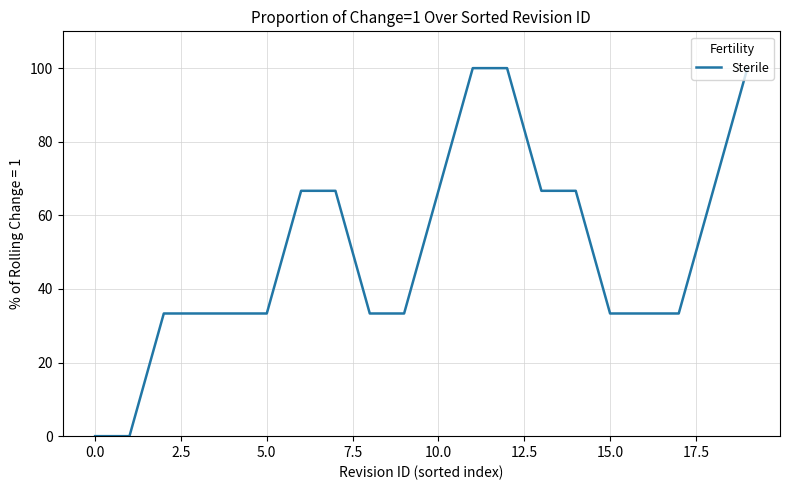

How many lines are shown in the chart?

1